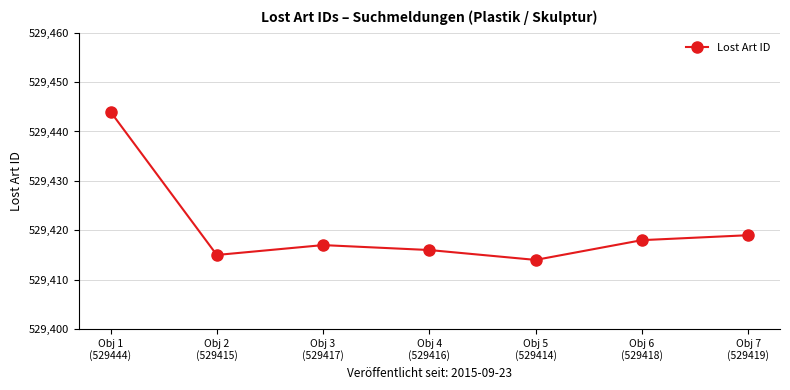

At which category does the data reach its first local valley?

Obj 2
(529415)